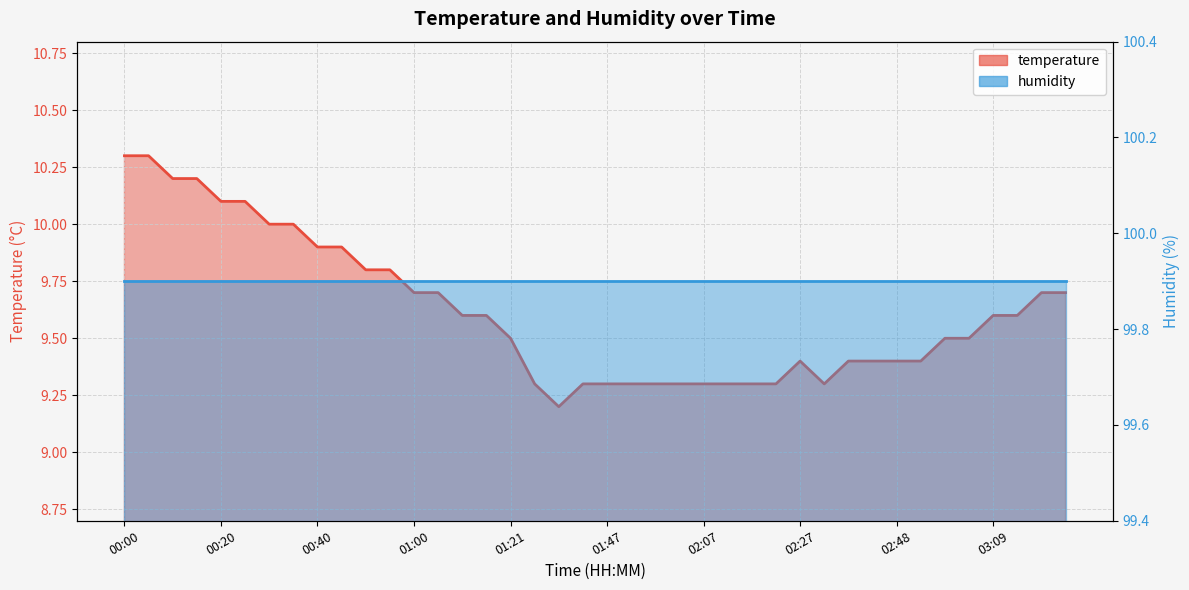

What is the maximum value shown in the chart?

10.3